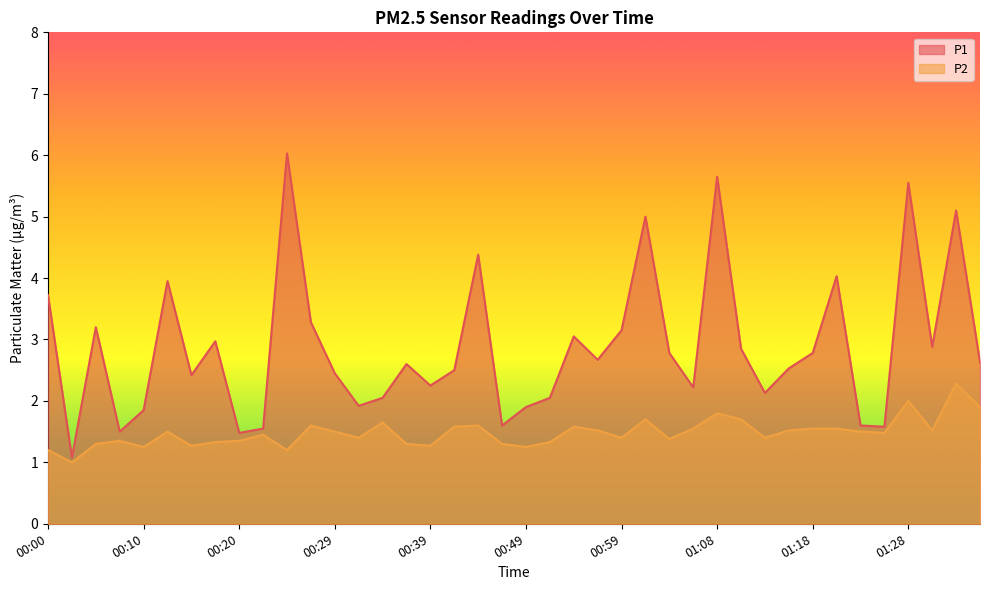

True or false: P2 and P1 cross at least once.

False